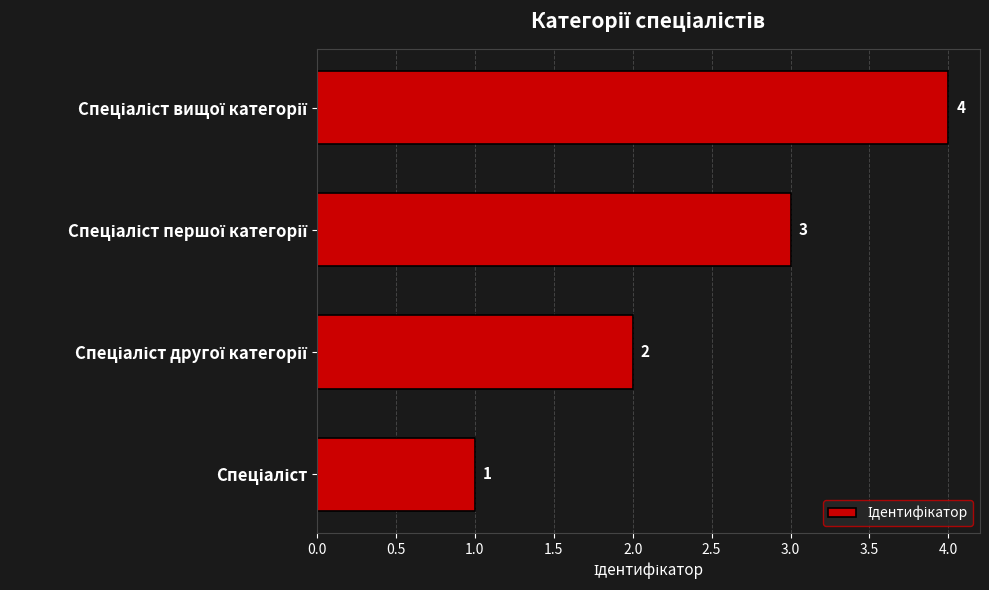

What is the sum of all values?

10